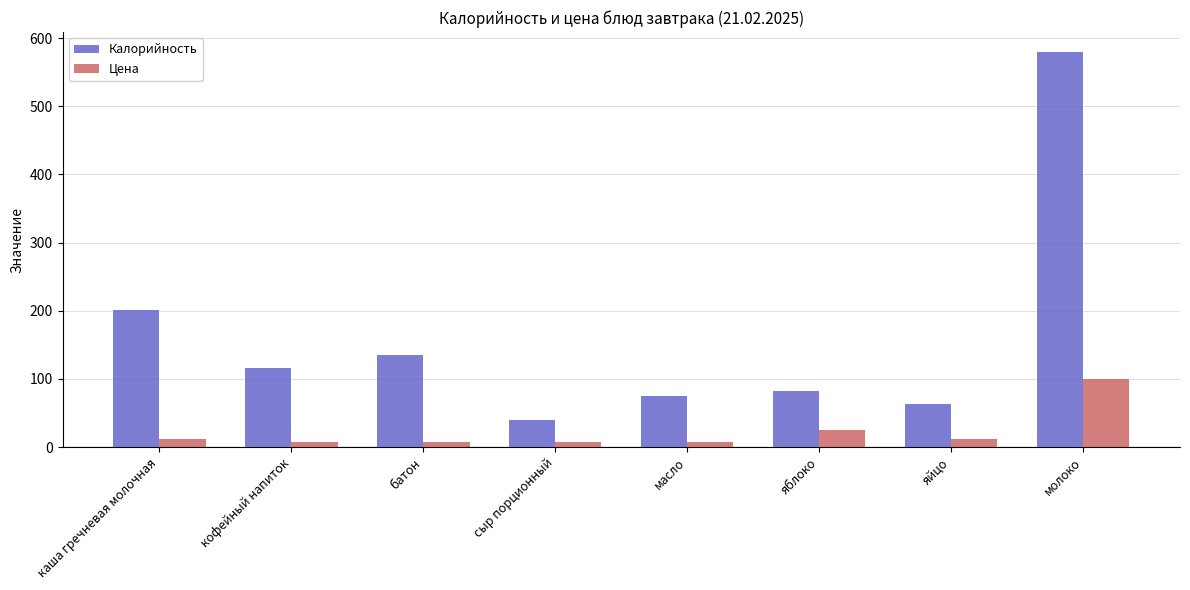

What is the difference between the Калорийность values at кофейный напиток and каша гречневая молочная?

85.0